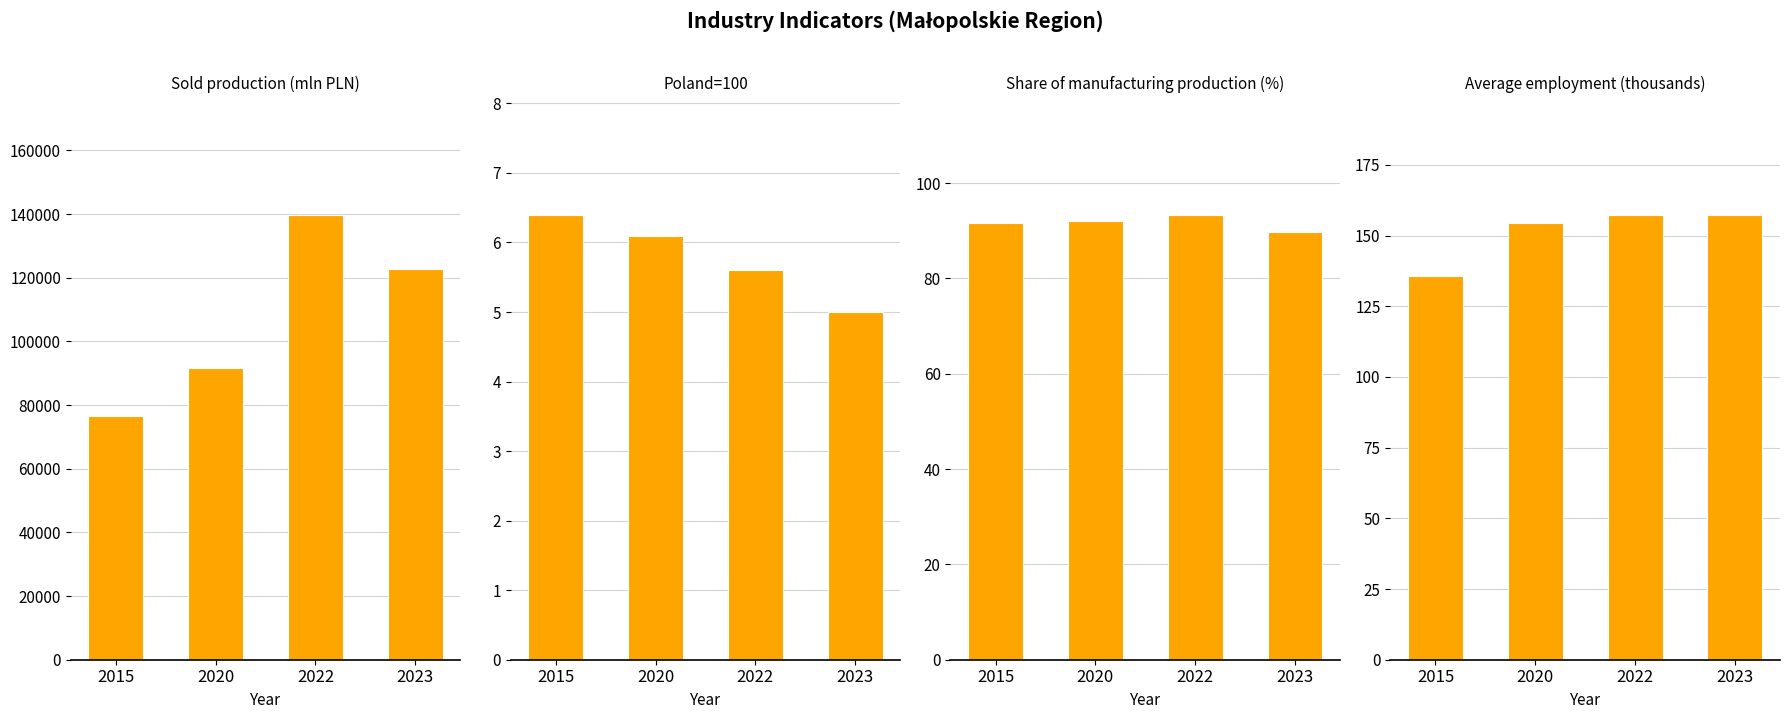

What is the minimum value shown in the chart?

5.0